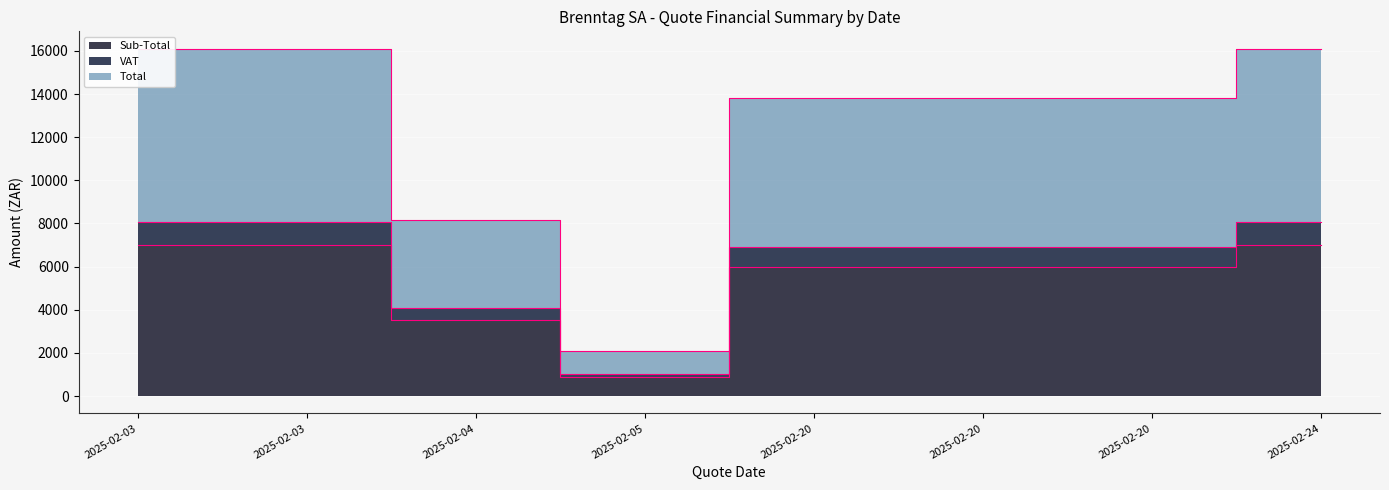

True or false: Total and VAT cross at least once.

False